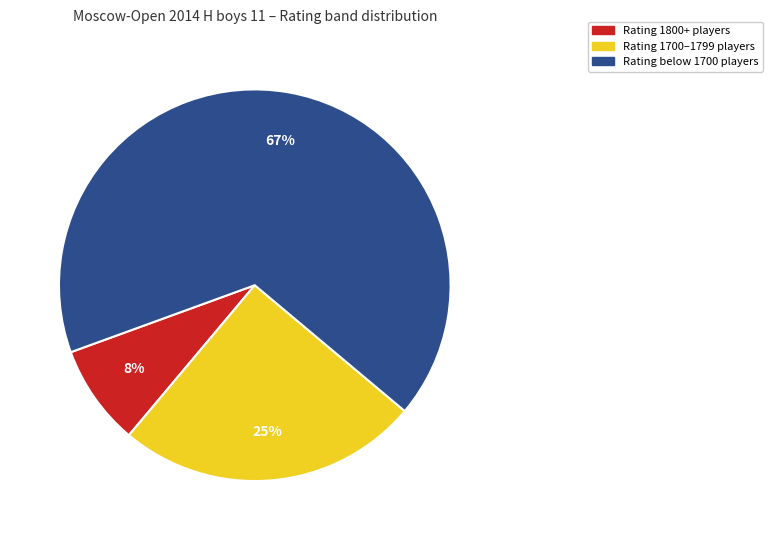

To the nearest percent, what is the average slice percentage?

33%